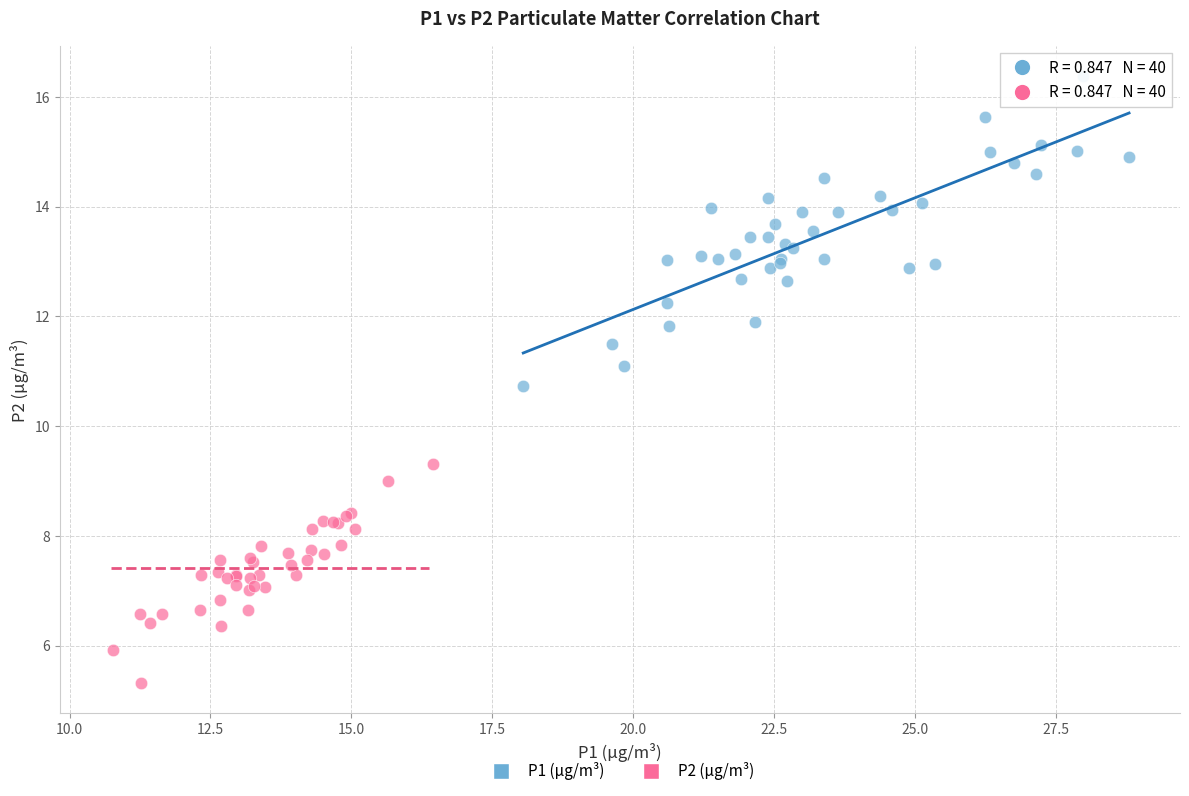

Which series contains the lowest Y value?

P2 (µg/m³)